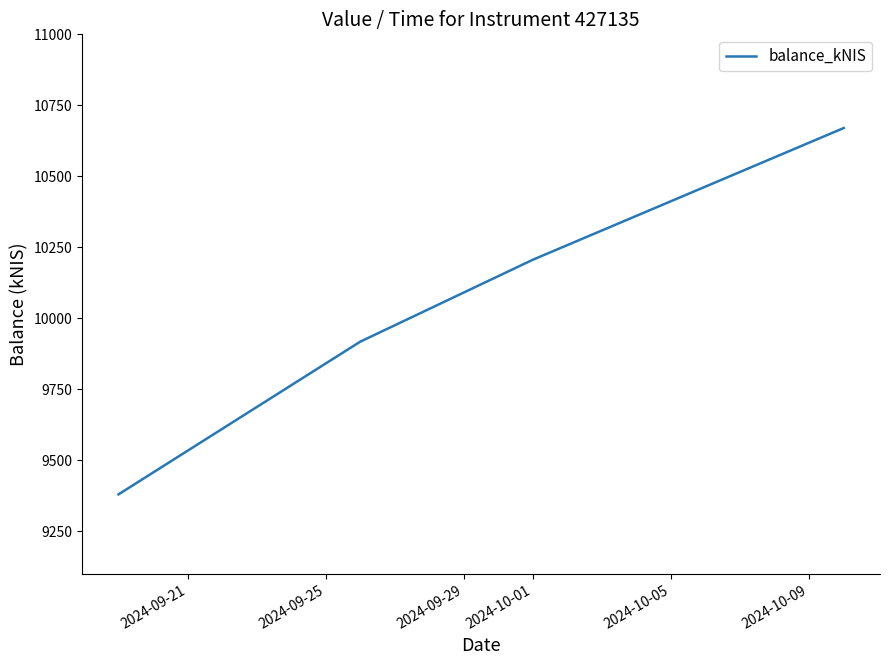

What is the sum of all values?

40174.4